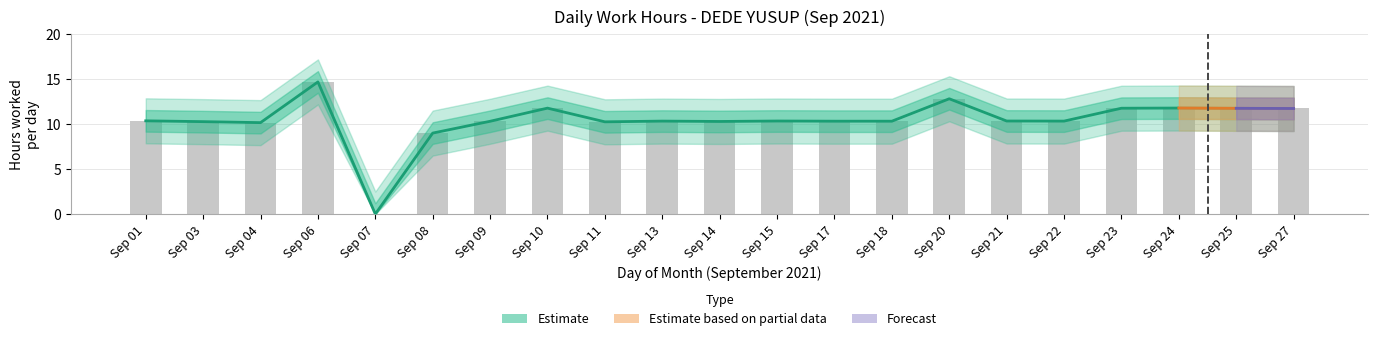

The chart shows a value of 3.5 at Sep 18. True or false?

False